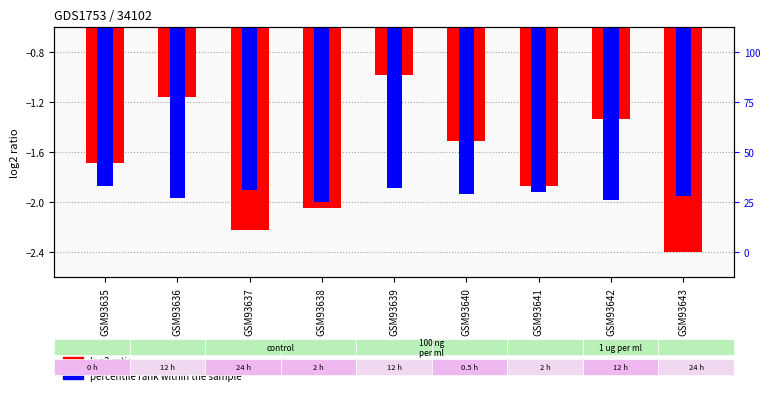

At GSM93635, list the series in order from smallest to largest.

col_6 (percentile rank), col_3 (log2 ratio)